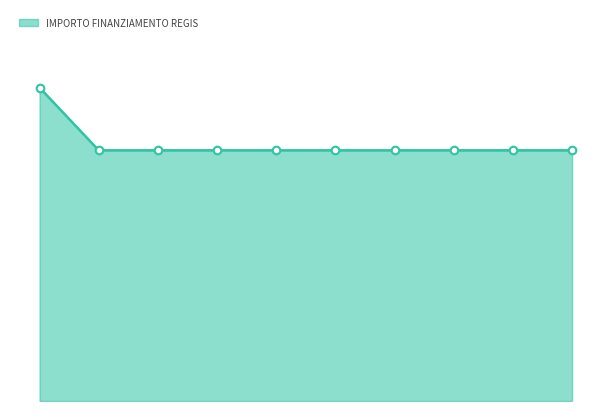

Does the chart have visible grid lines?

No